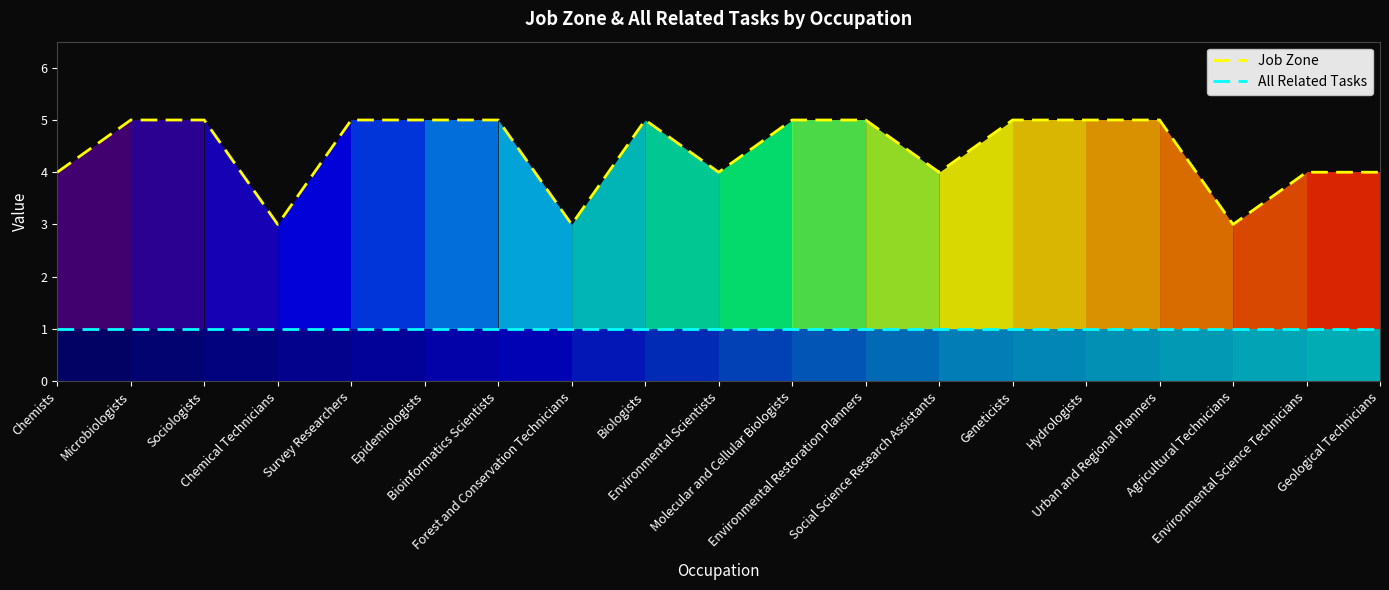

True or false: All Related Tasks and Job Zone intersect in this chart.

False